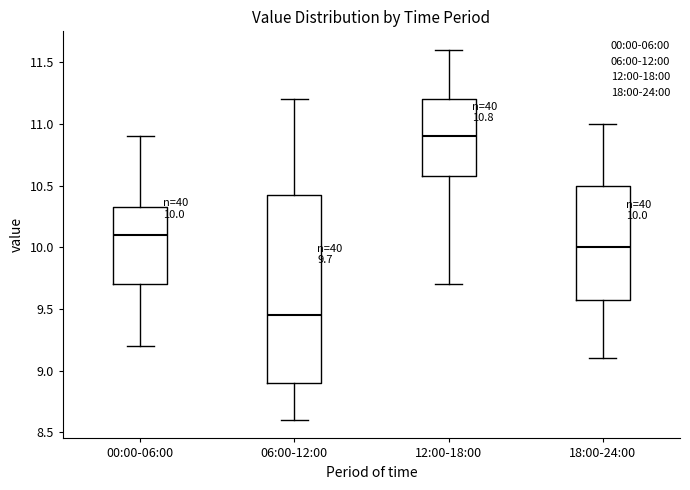

Comparing the boxes themselves (not the whiskers), which one is the tallest?

06:00-12:00